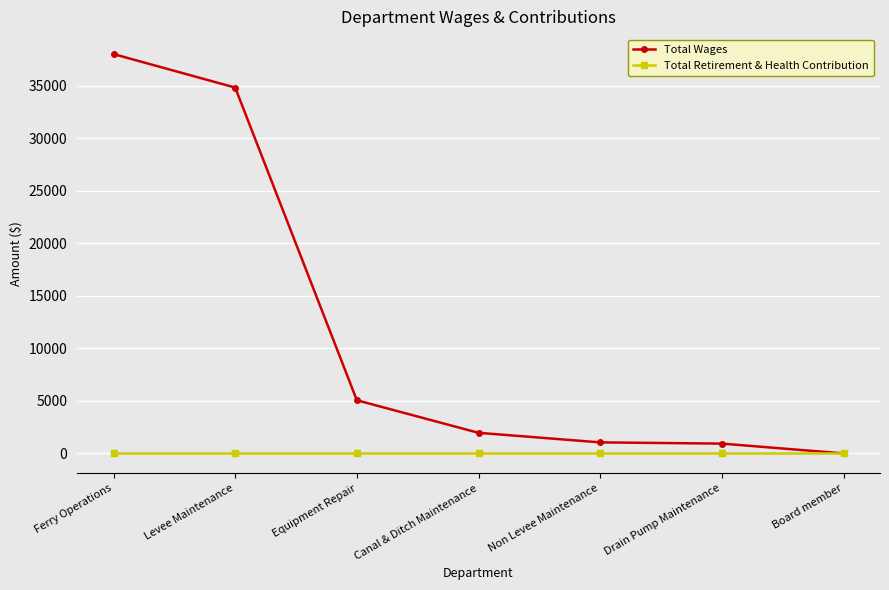

Rank the series by their maximum value, from highest to lowest.

Total Wages, Total Retirement & Health Contribution